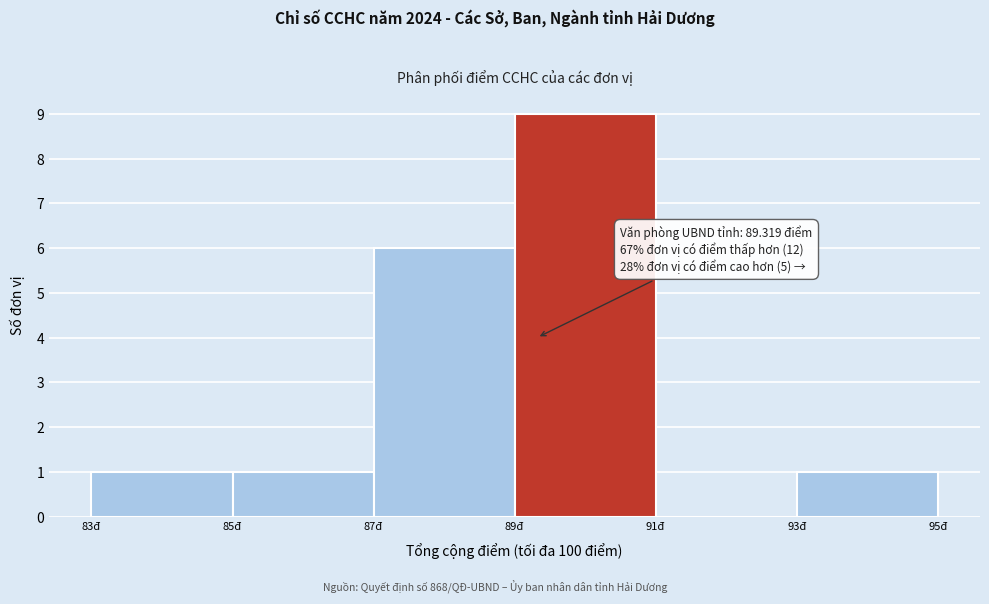

Over which range of the x-axis is the bar tallest?

89 to 91